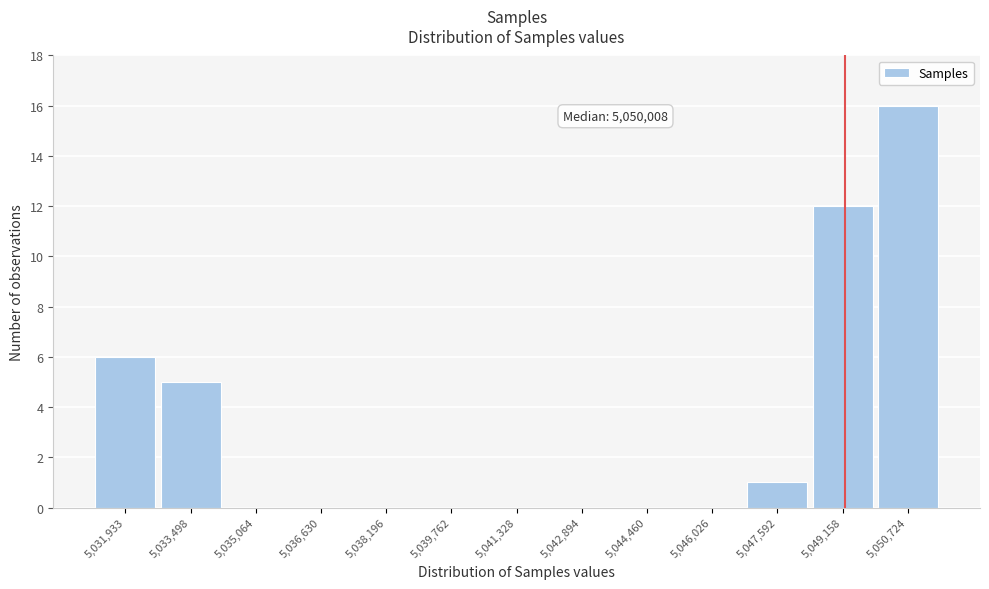

Reading left to right, extract all data points from this chart.

5,031,933=6	5,033,498=5	5,035,064=0	5,036,630=0	5,038,196=0	5,039,762=0	5,041,328=0	5,042,894=0	5,044,460=0	5,046,026=0	5,047,592=1	5,049,158=12	5,050,724=16